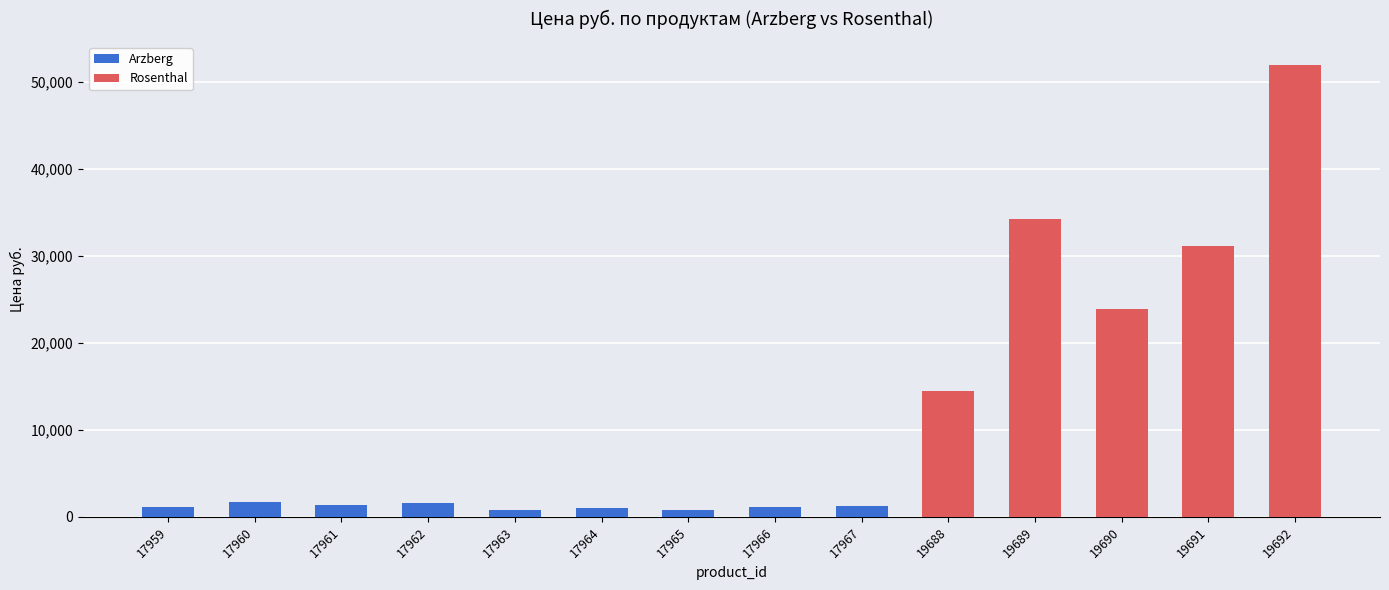

True or false: Arzberg has a value of 0.0 at 19690.

True